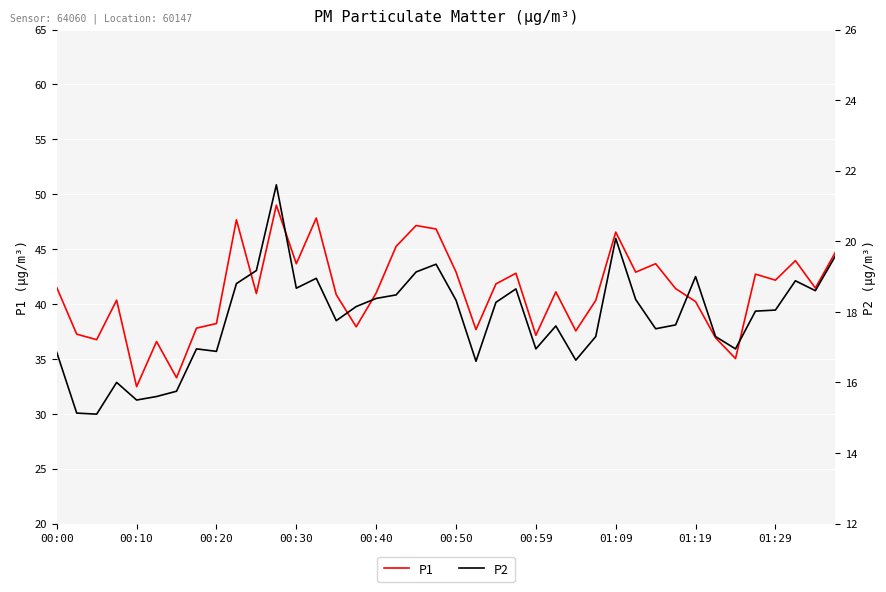

What is the approximate value of P1 at 19?

46.8